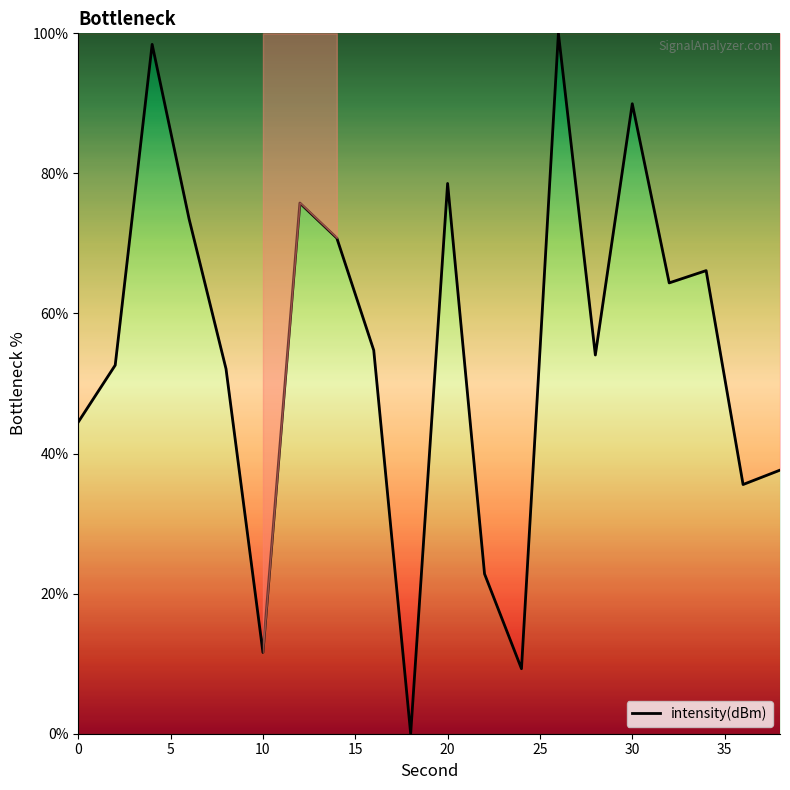

What is the greatest value displayed?

100.0